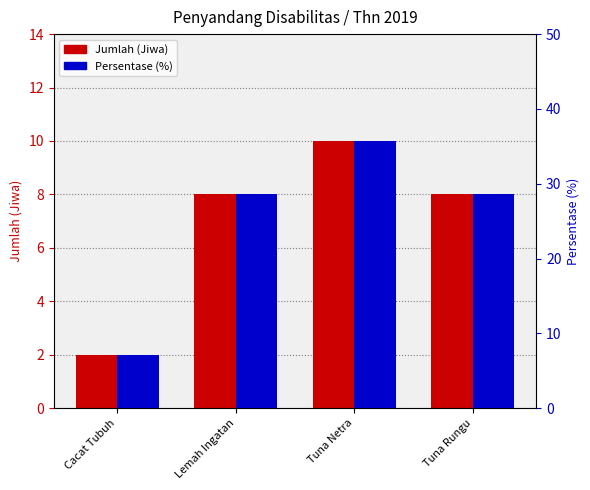

List the series in order of their peak value, highest first.

Persentase (%), Jumlah (Jiwa)